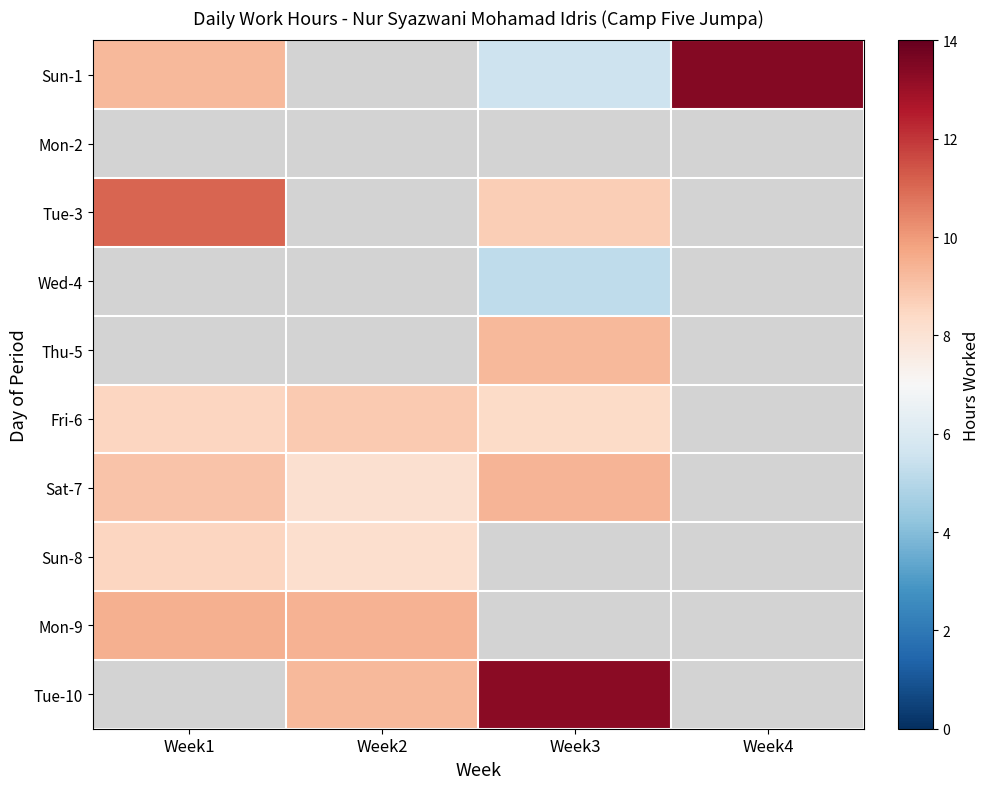

At which label does Sun-8 reach its peak?

Week1